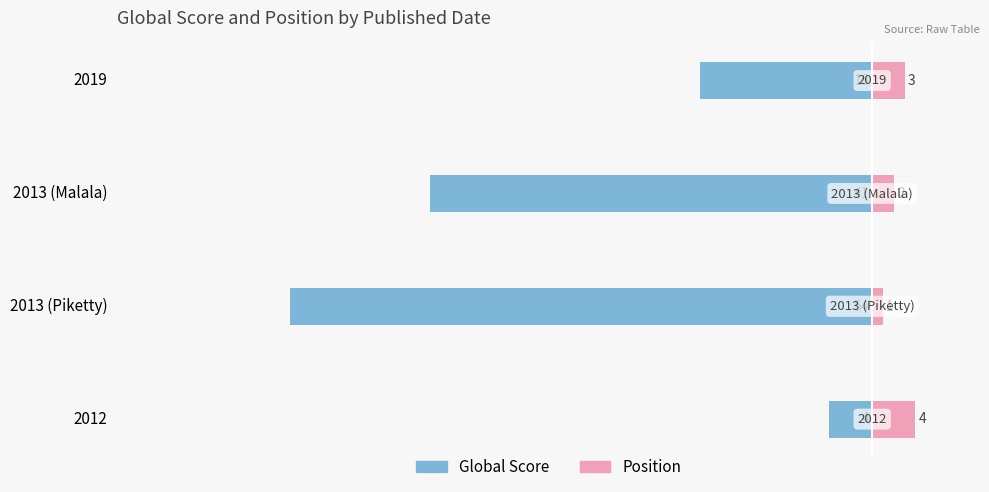

Rank the series by their maximum value, from highest to lowest.

Position, Global Score